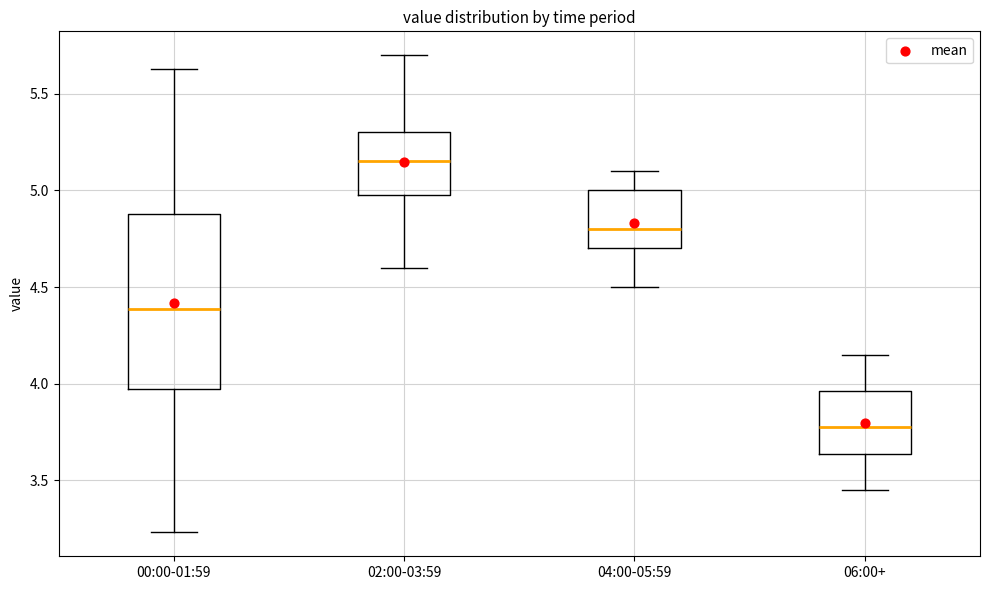

Which box is the tallest, from its lower edge to its upper edge?

00:00-01:59